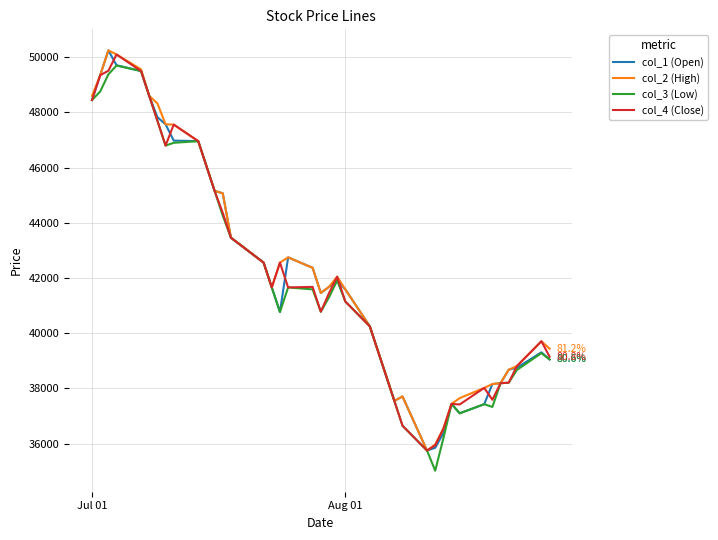

True or false: col_4 (Close) and col_1 (Open) intersect in this chart.

True